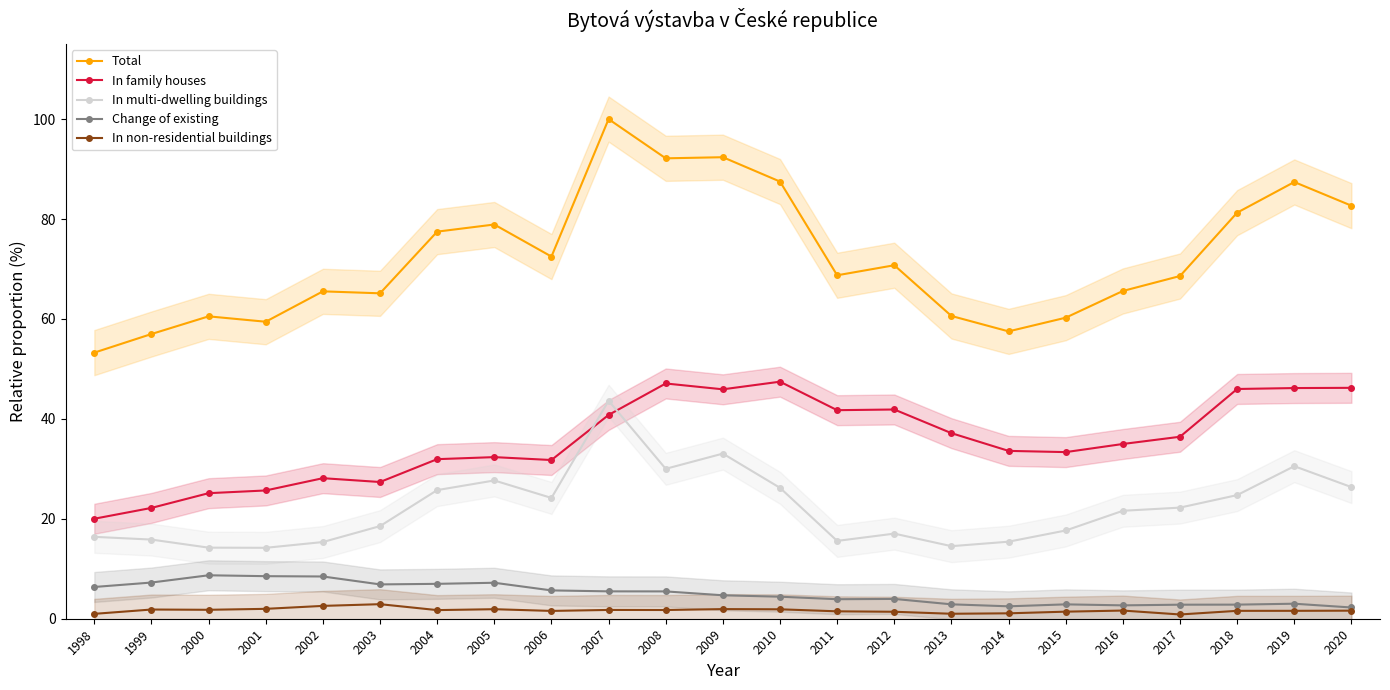

In Total, how many points are lower than both neighbors (excluding endpoints)?

6